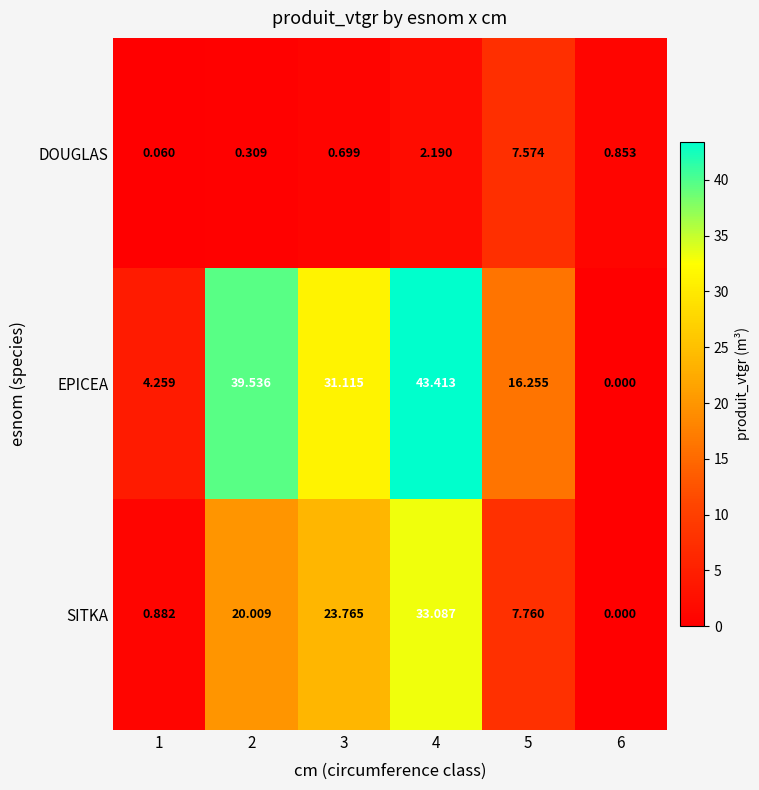

Rank the series by their average value, from lowest to highest.

DOUGLAS, SITKA, EPICEA